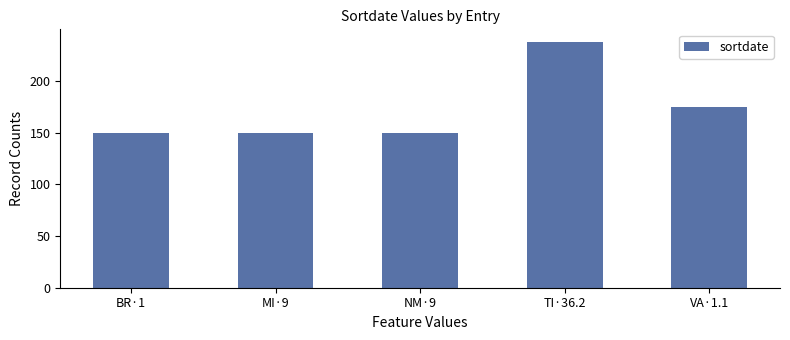

What position from the left is BR·1?

1